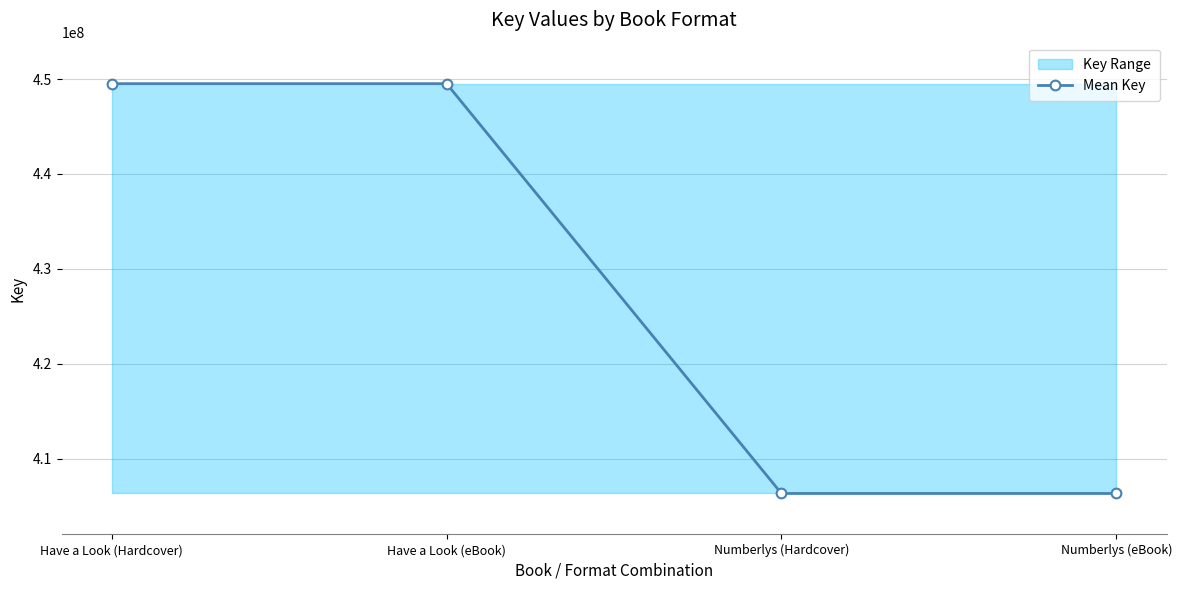

True or false: the data has more than 0 interior local peaks.

False